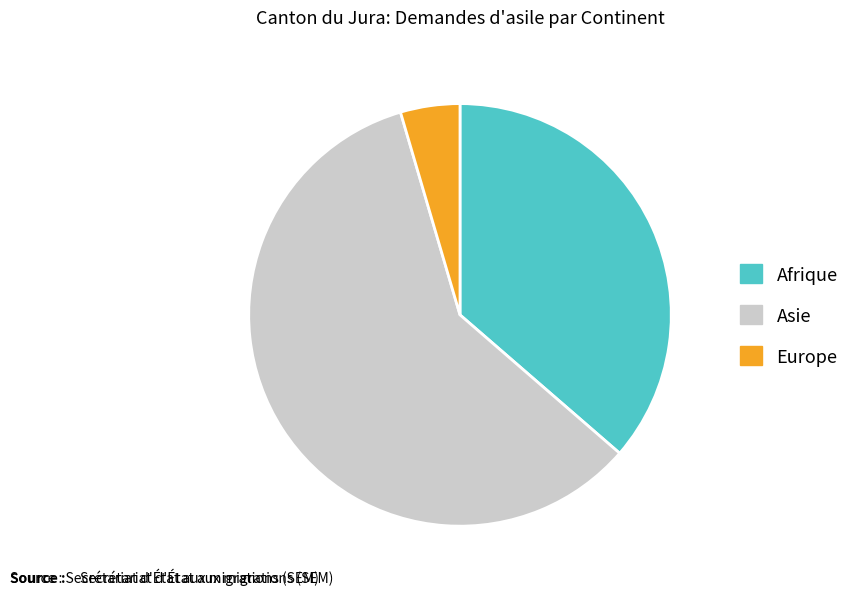

True or false: Asie accounts for 59% of the total.

True